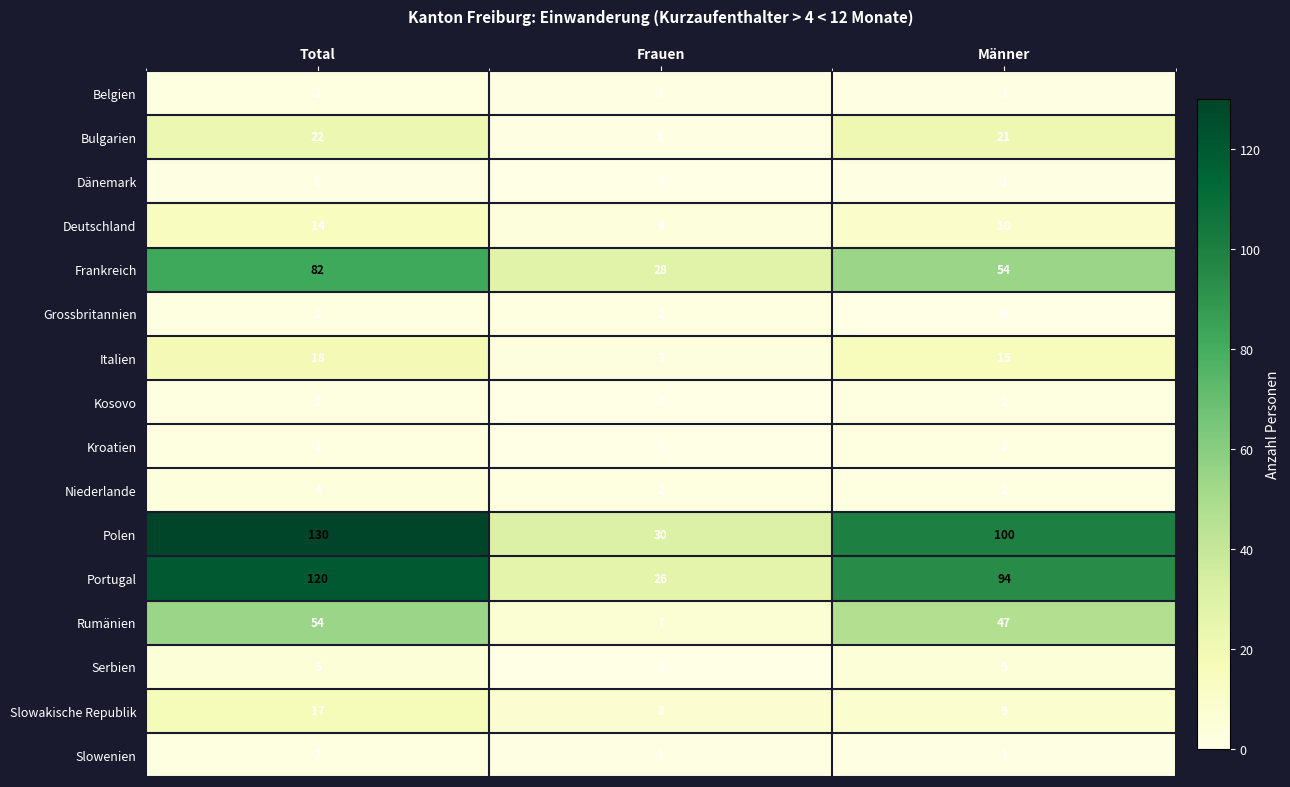

What is the approximate value of Slowakische Republik at Total?

17